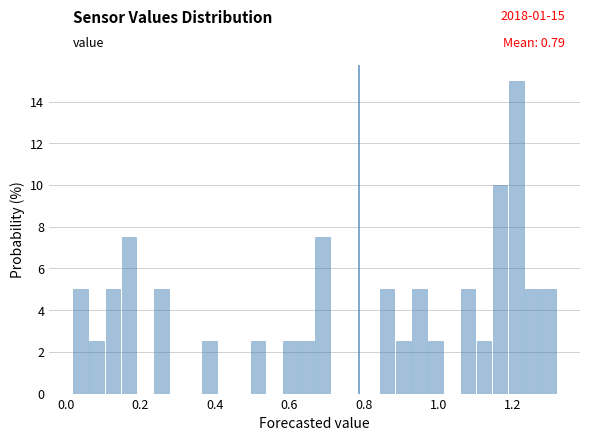

Around what value on the x-axis is the tallest bar? Give the approximate position of its centre, as read against the axis.

1.20